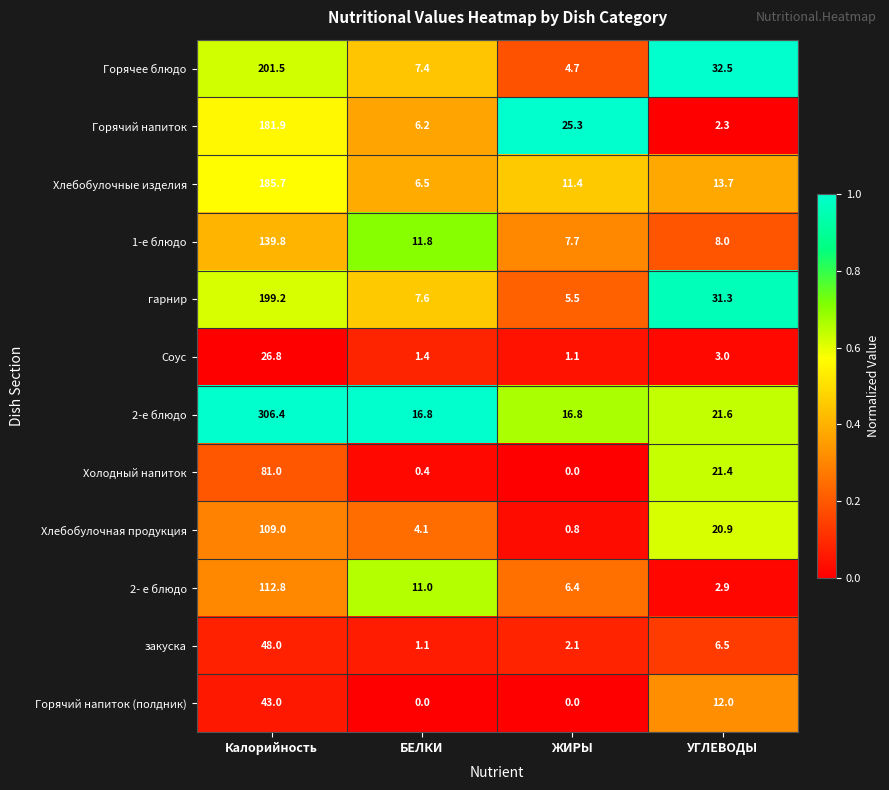

List the series in order of their peak value, highest first.

2-е блюдо, Горячее блюдо, гарнир, Хлебобулочные изделия, Горячий напиток, 1-е блюдо, 2- е блюдо, Хлебобулочная продукция, Холодный напиток, закуска, Горячий напиток (полдник), Соус